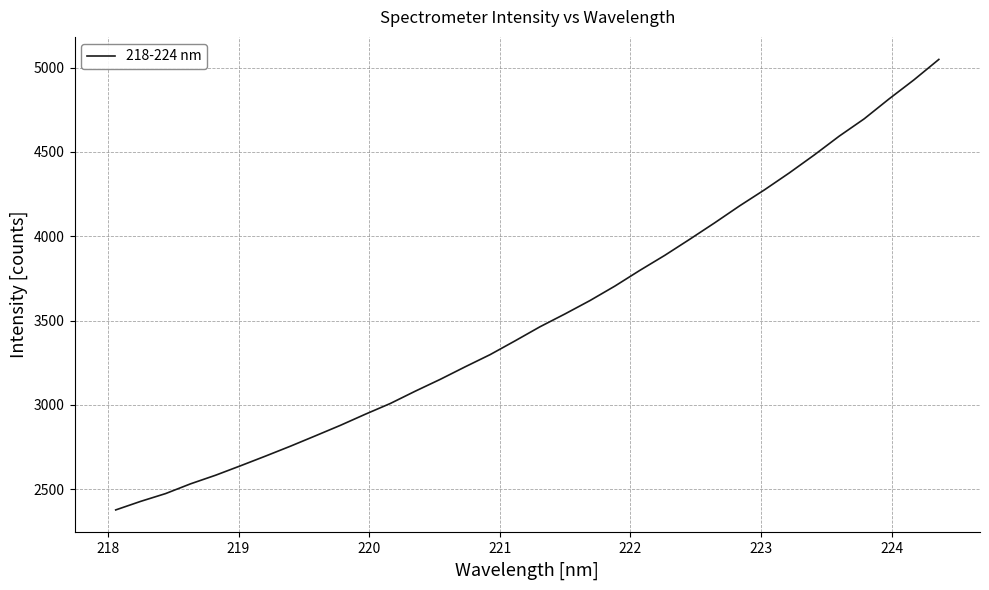

What is the difference between the maximum and minimum values?

2671.4